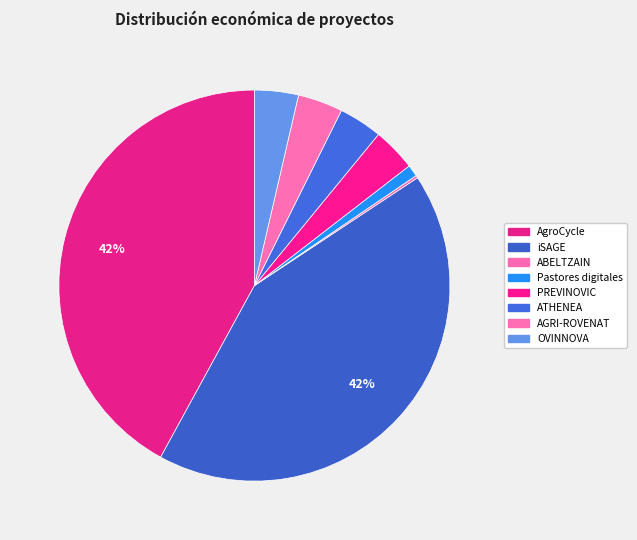

What is the largest slice in the pie chart?

iSAGE